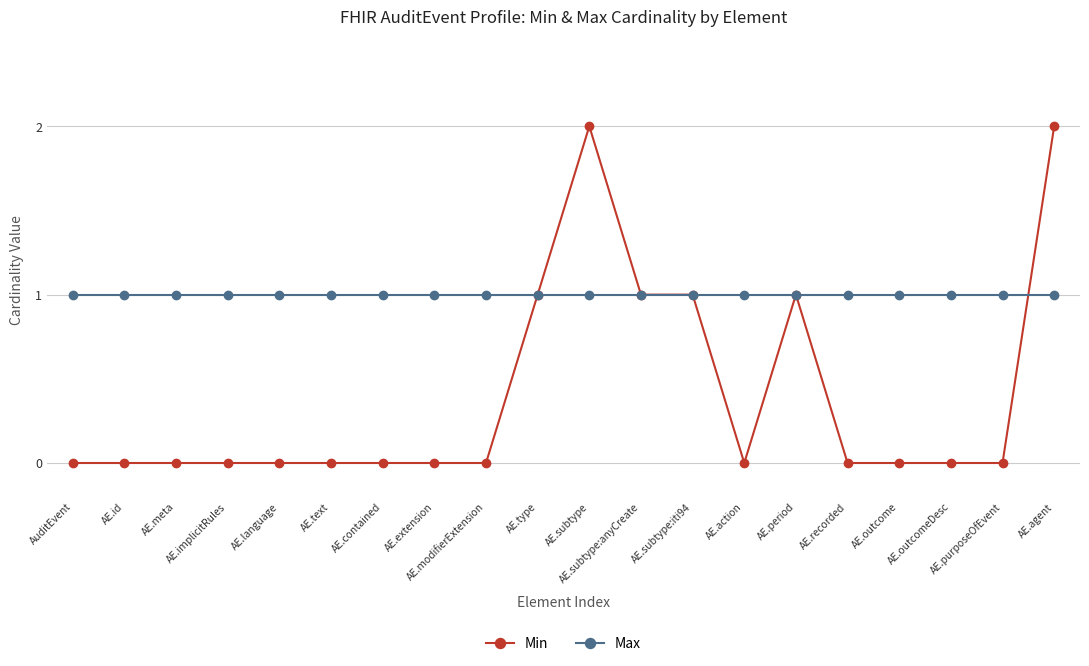

Which series has the largest range (max minus min)?

Min